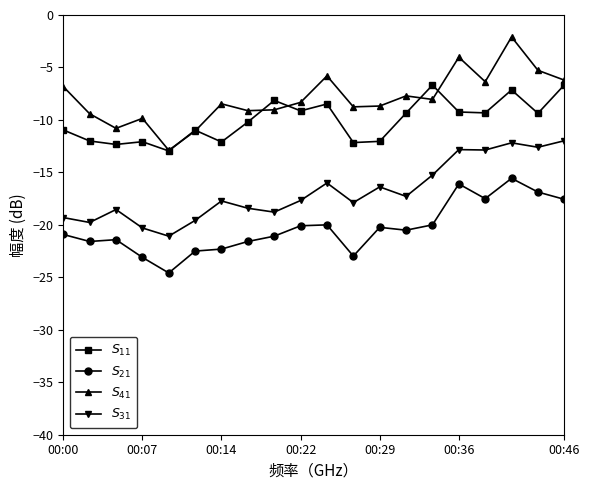

What is the maximum value shown in the chart?

-2.1